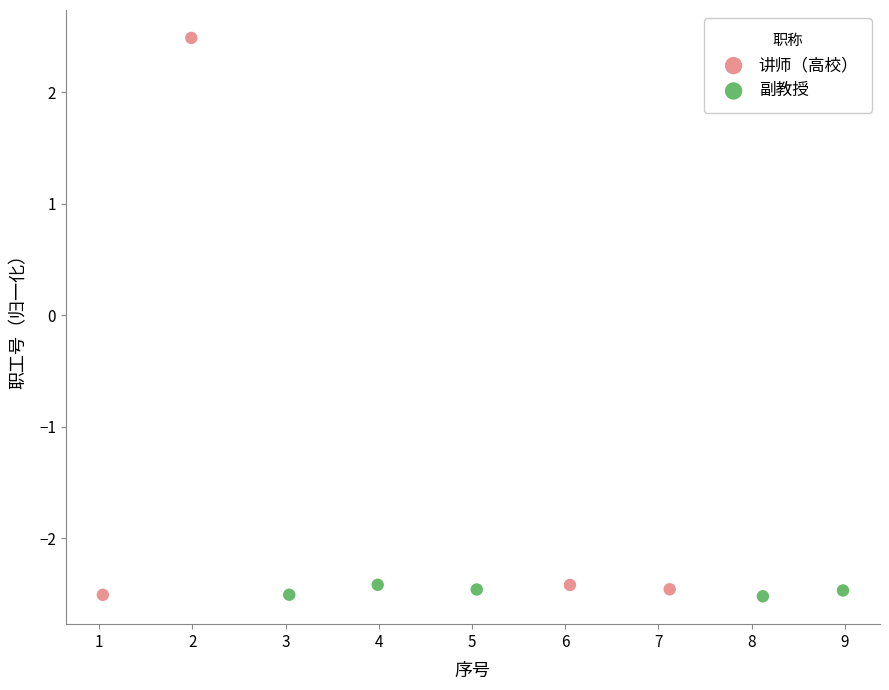

Which series contains the highest Y value?

讲师（高校）